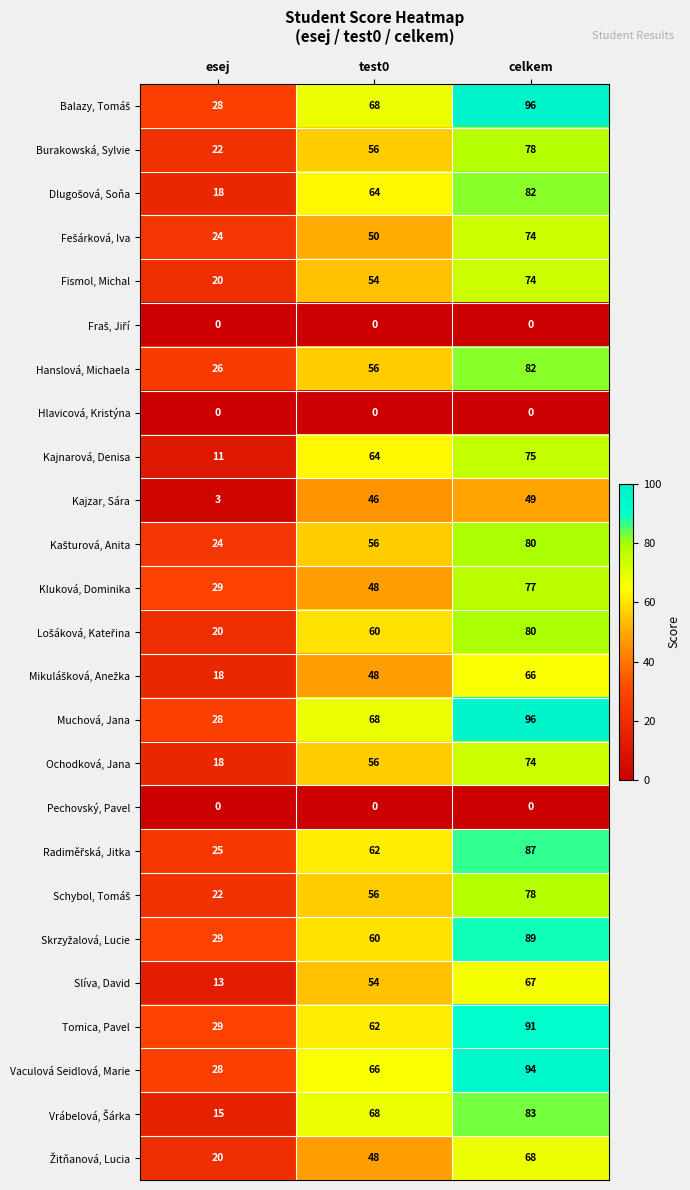

What is the difference between the highest and lowest values at test0?

68